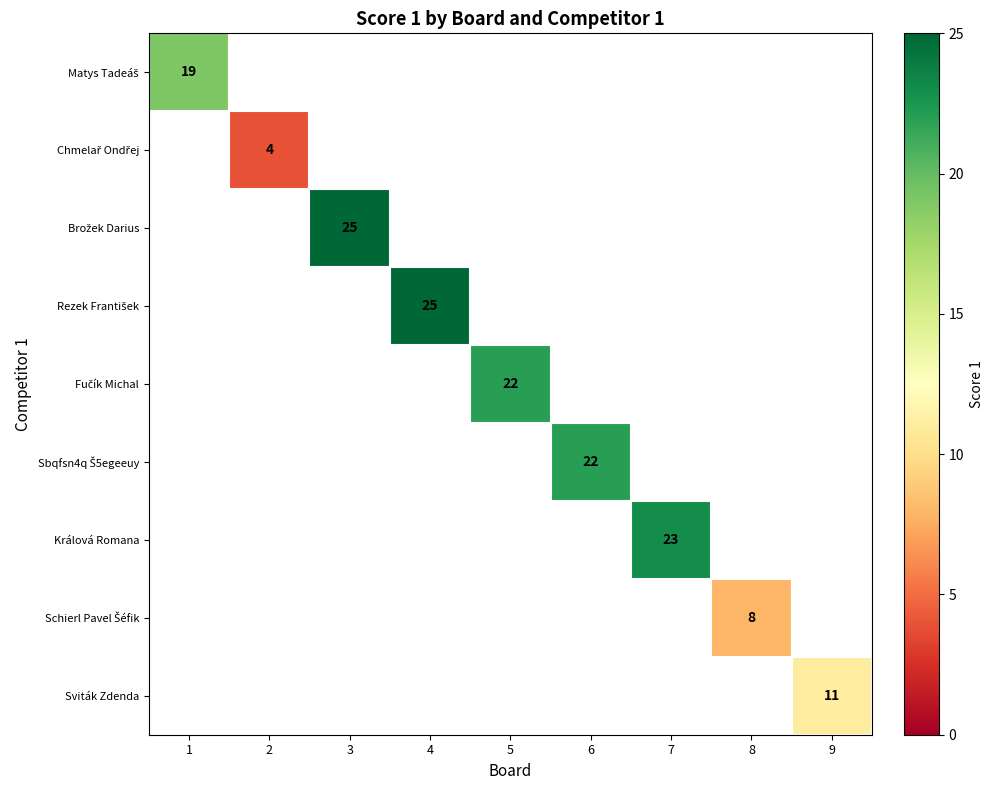

What is the smallest value displayed?

4.0